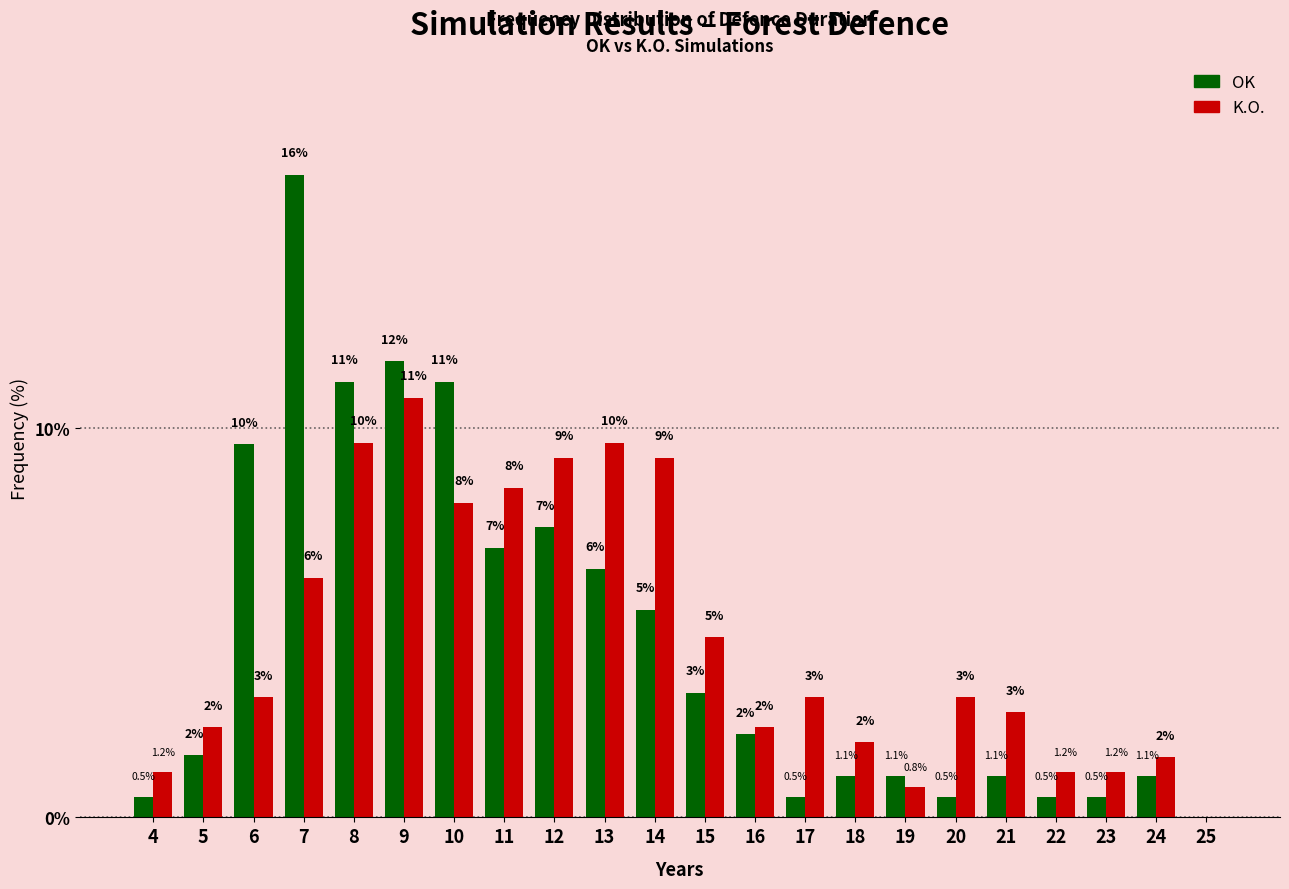

How many groups of bars are there?

22